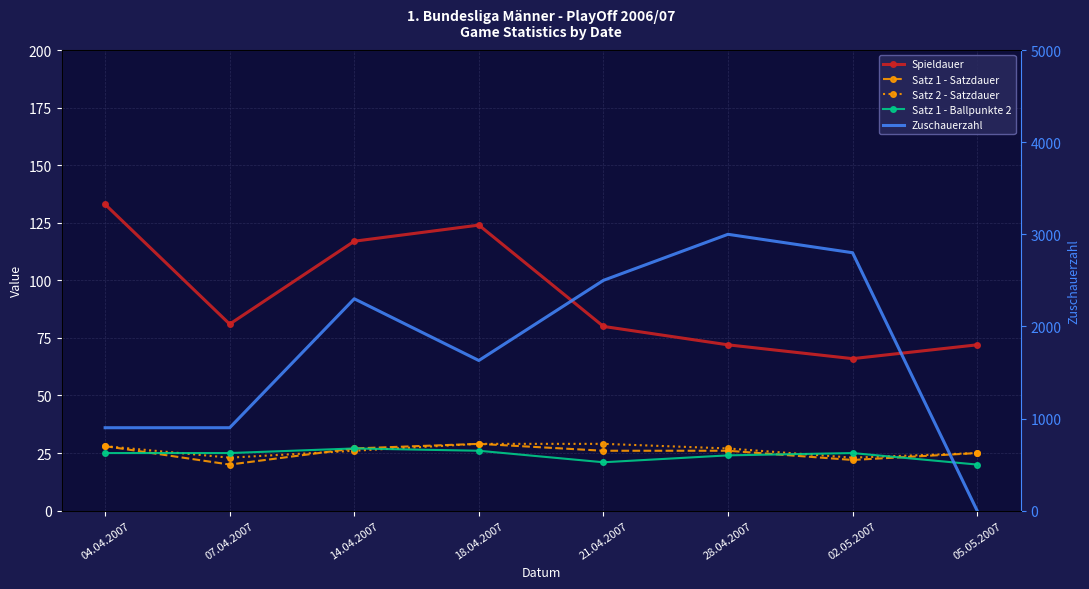

True or false: Spieldauer and Satz 1 - Satzdauer intersect in this chart.

False